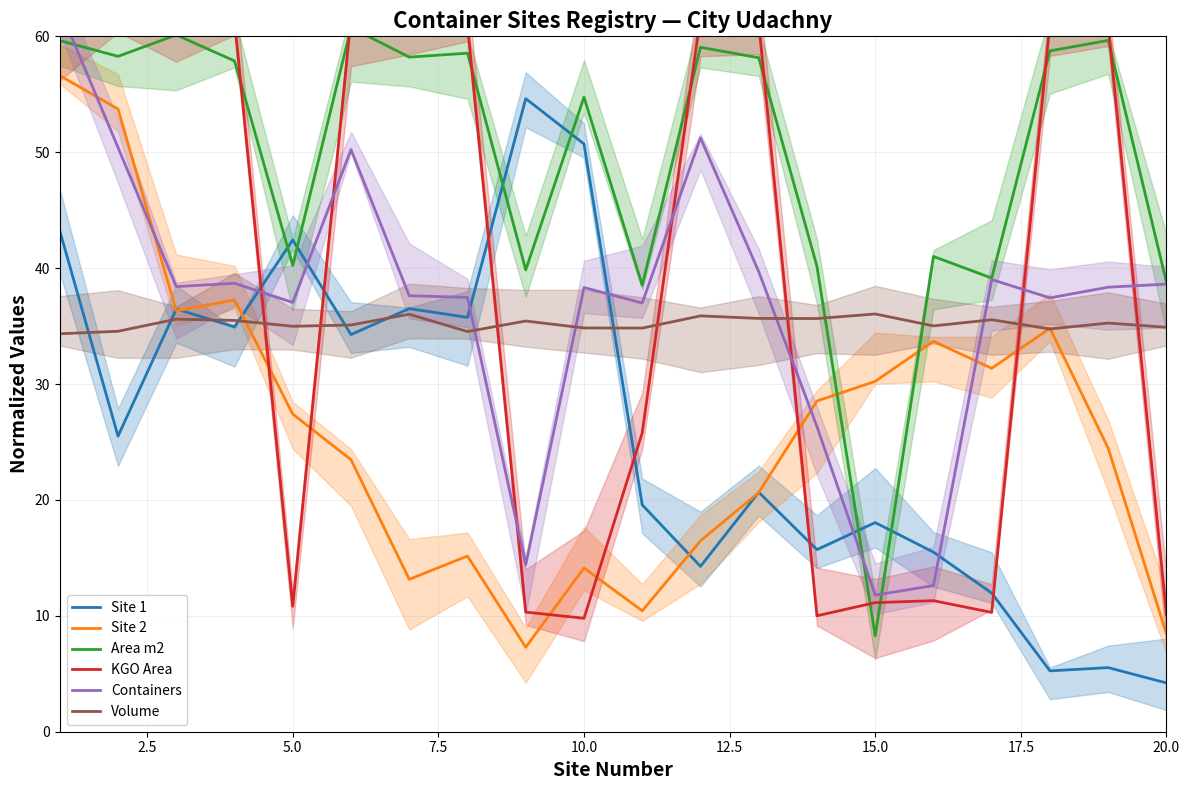

What is the maximum value for Site 2?

56.6